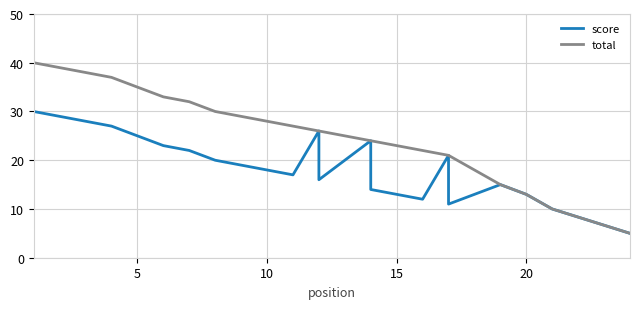

True or false: score and total cross at least once.

False